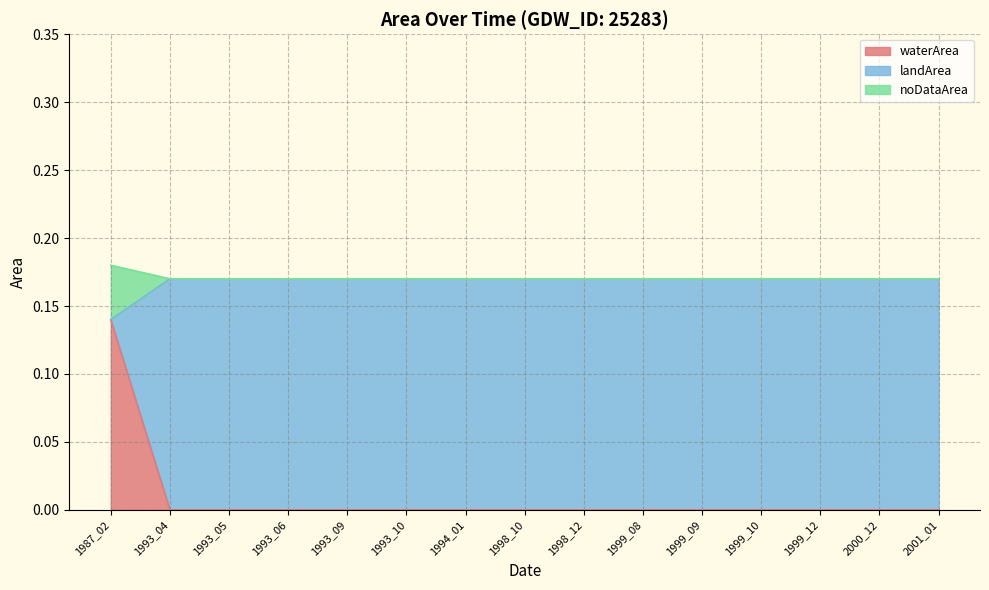

Reading left to right, extract all data points from this chart.

waterArea: 1987_02=0.1	1993_04=0.0	1993_05=0.0	1993_06=0.0	1993_09=0.0	1993_10=0.0	1994_01=0.0	1998_10=0.0	1998_12=0.0	1999_08=0.0	1999_09=0.0	1999_10=0.0	1999_12=0.0	2000_12=0.0	2001_01=0.0
landArea: 1987_02=0.1	1993_04=0.2	1993_05=0.2	1993_06=0.2	1993_09=0.2	1993_10=0.2	1994_01=0.2	1998_10=0.2	1998_12=0.2	1999_08=0.2	1999_09=0.2	1999_10=0.2	1999_12=0.2	2000_12=0.2	2001_01=0.2
noDataArea: 1987_02=0.2	1993_04=0.2	1993_05=0.2	1993_06=0.2	1993_09=0.2	1993_10=0.2	1994_01=0.2	1998_10=0.2	1998_12=0.2	1999_08=0.2	1999_09=0.2	1999_10=0.2	1999_12=0.2	2000_12=0.2	2001_01=0.2